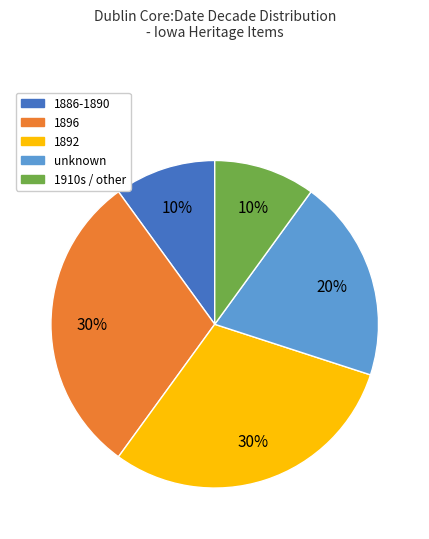

To the nearest percent, what is the average slice percentage?

20%